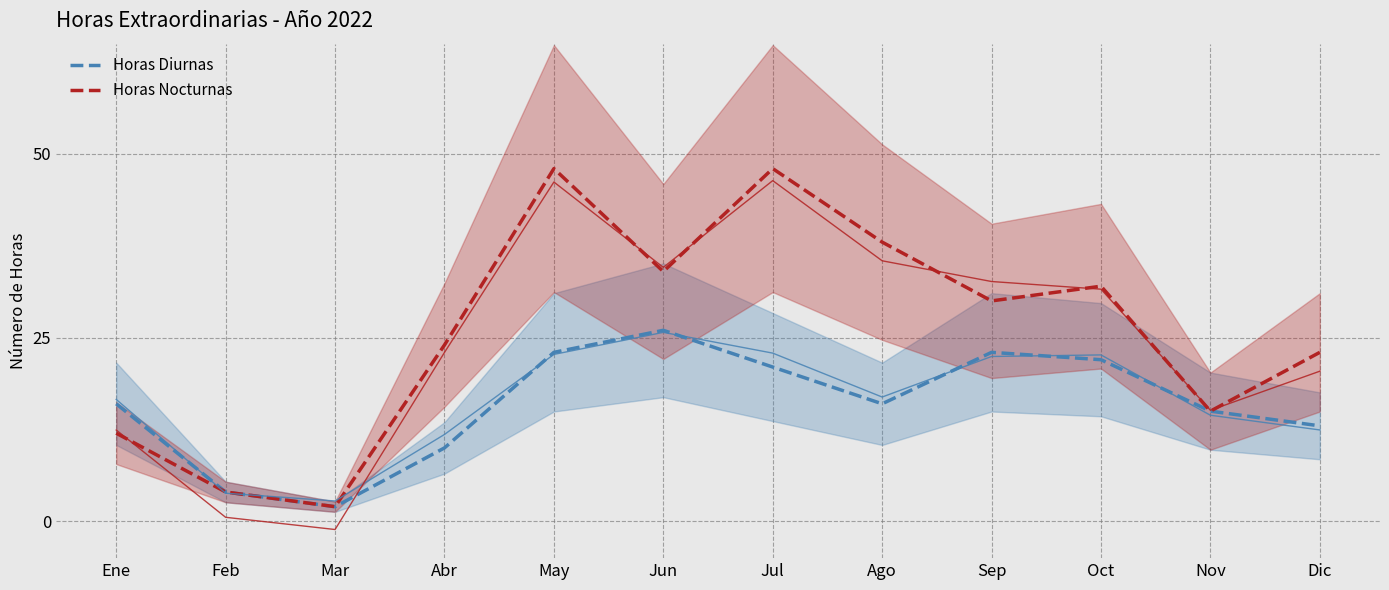

How many lines are shown in the chart?

2